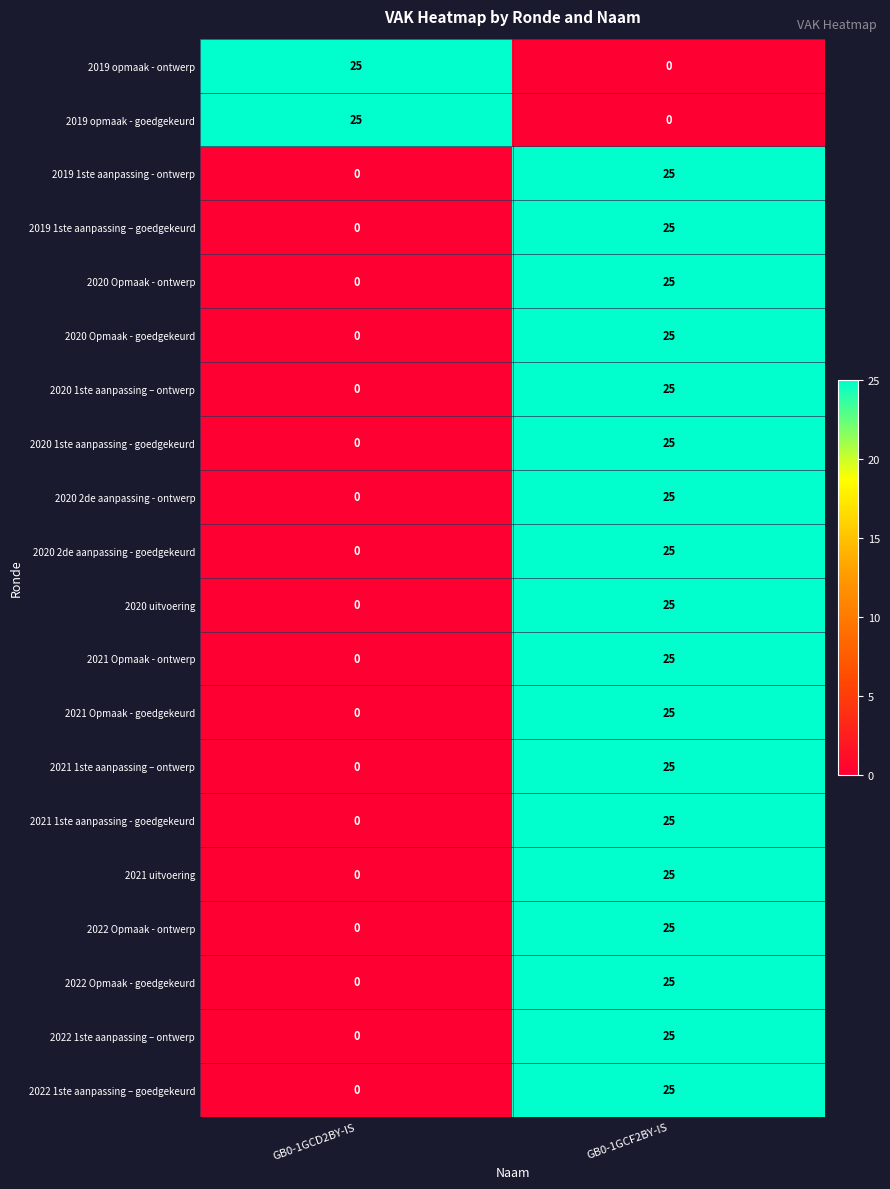

What is the difference between the 2020 1ste aanpassing - goedgekeurd values at GB0-1GCD2BY-IS and GB0-1GCF2BY-IS?

25